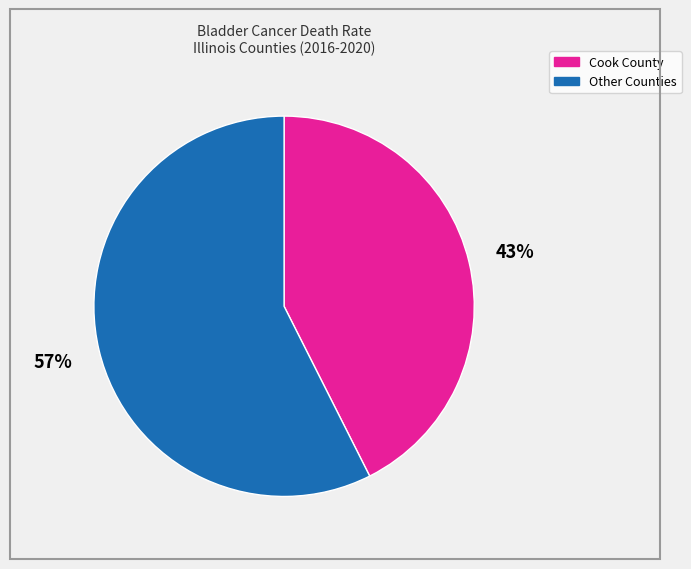

Which has a higher value, Other Counties or Cook County?

Other Counties